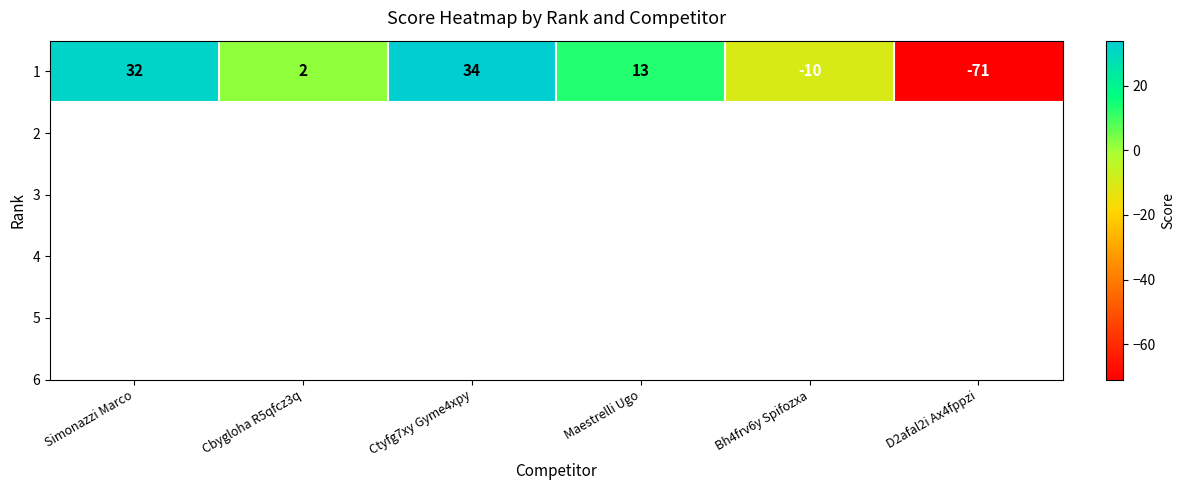

Which has a higher value, D2afal2i Ax4fppzi or Maestrelli Ugo?

Maestrelli Ugo